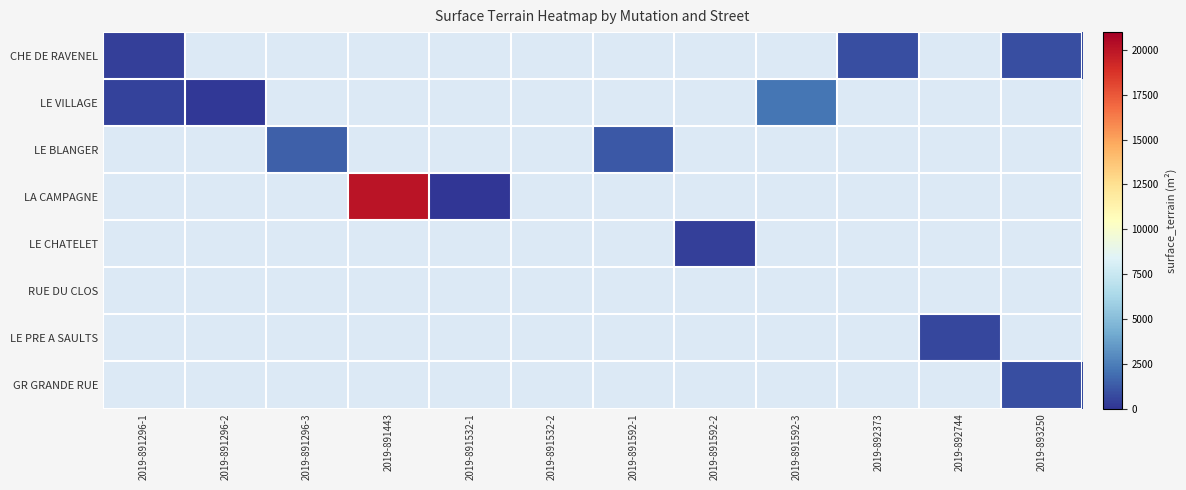

Rank the series at 2019-891532-1 from lowest to highest value.

CHE DE RAVENEL, LE VILLAGE, LE BLANGER, LA CAMPAGNE, LE CHATELET, RUE DU CLOS, LE PRE A SAULTS, GR GRANDE RUE